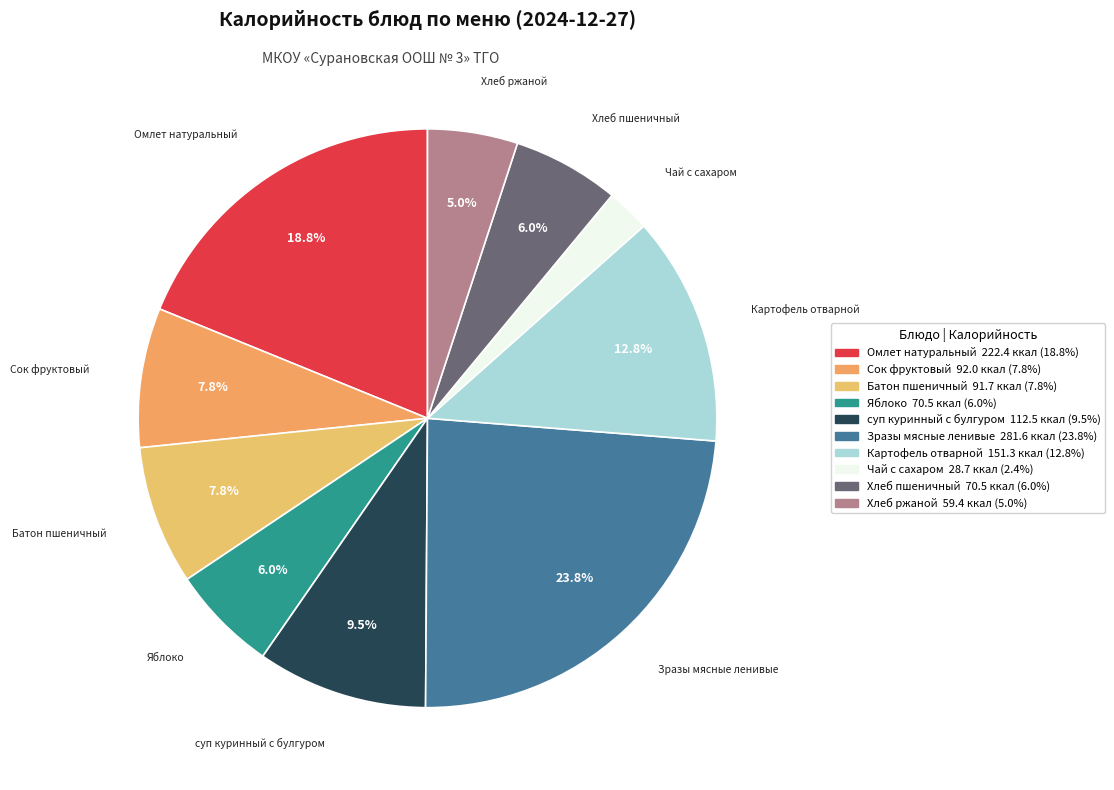

Is Хлеб пшеничный the majority of the pie?

No